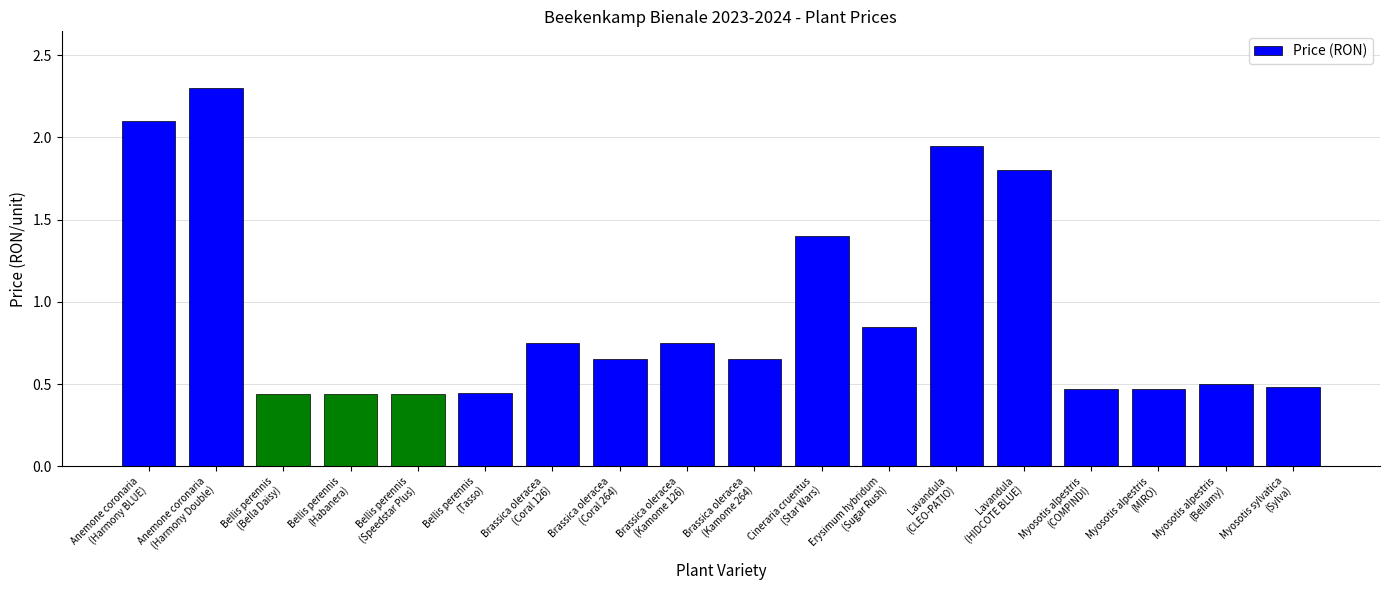

What is the average value?

0.9